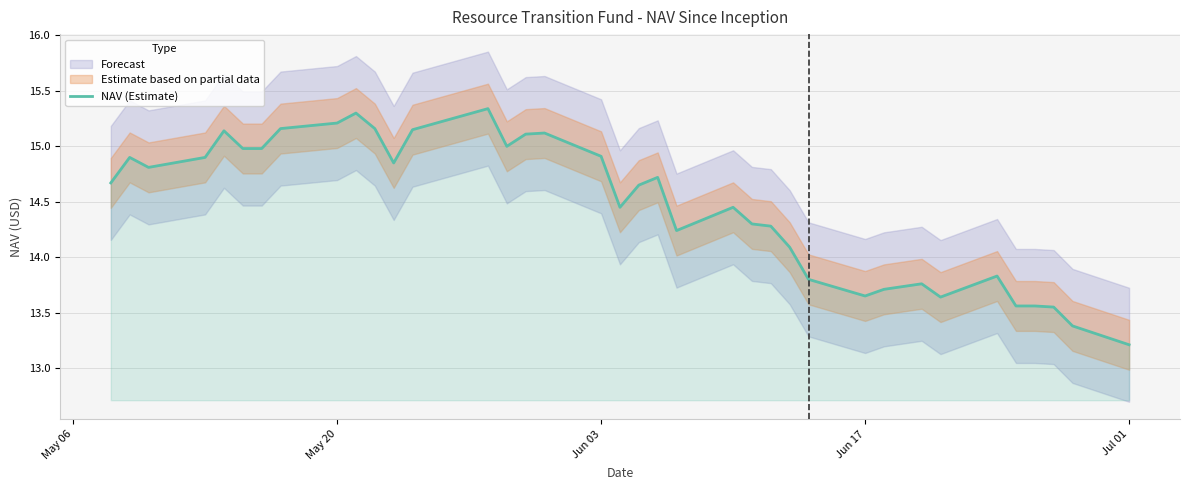

Which category has the lowest value in the NAV (Estimate) series?

Jul 01